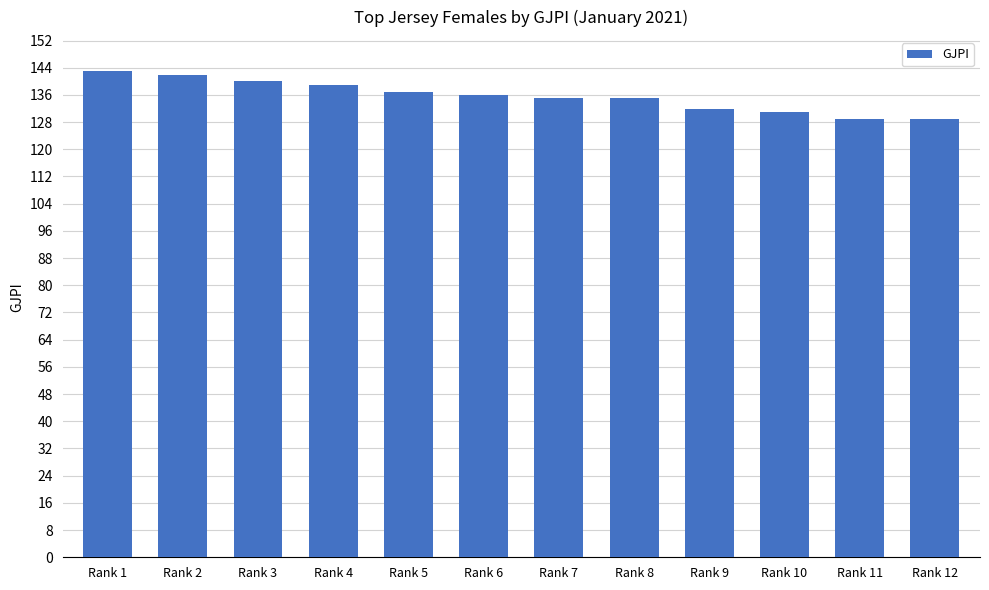

What is the maximum value shown in the chart?

143